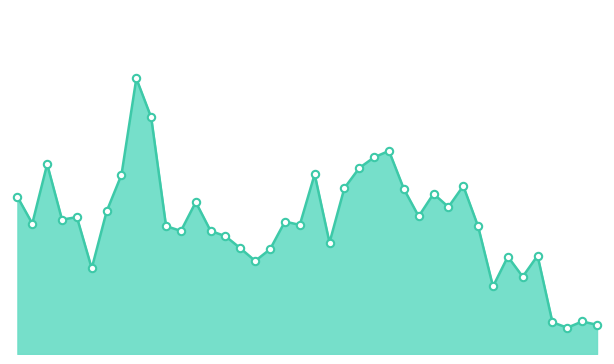

Is this an area chart (filled region under the line)?

Yes